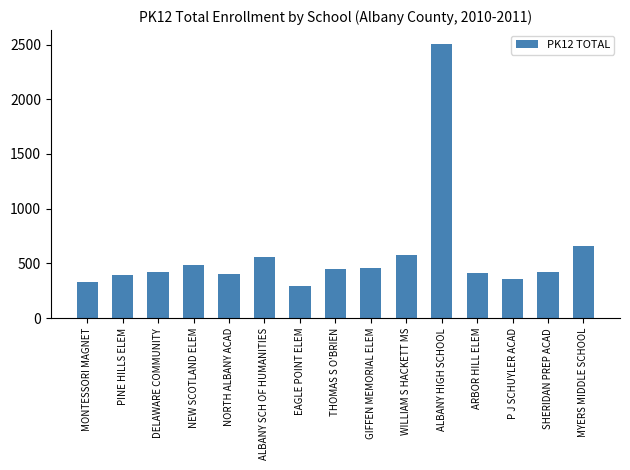

What is the difference between the values at MYERS MIDDLE SCHOOL and GIFFEN MEMORIAL ELEM?

208